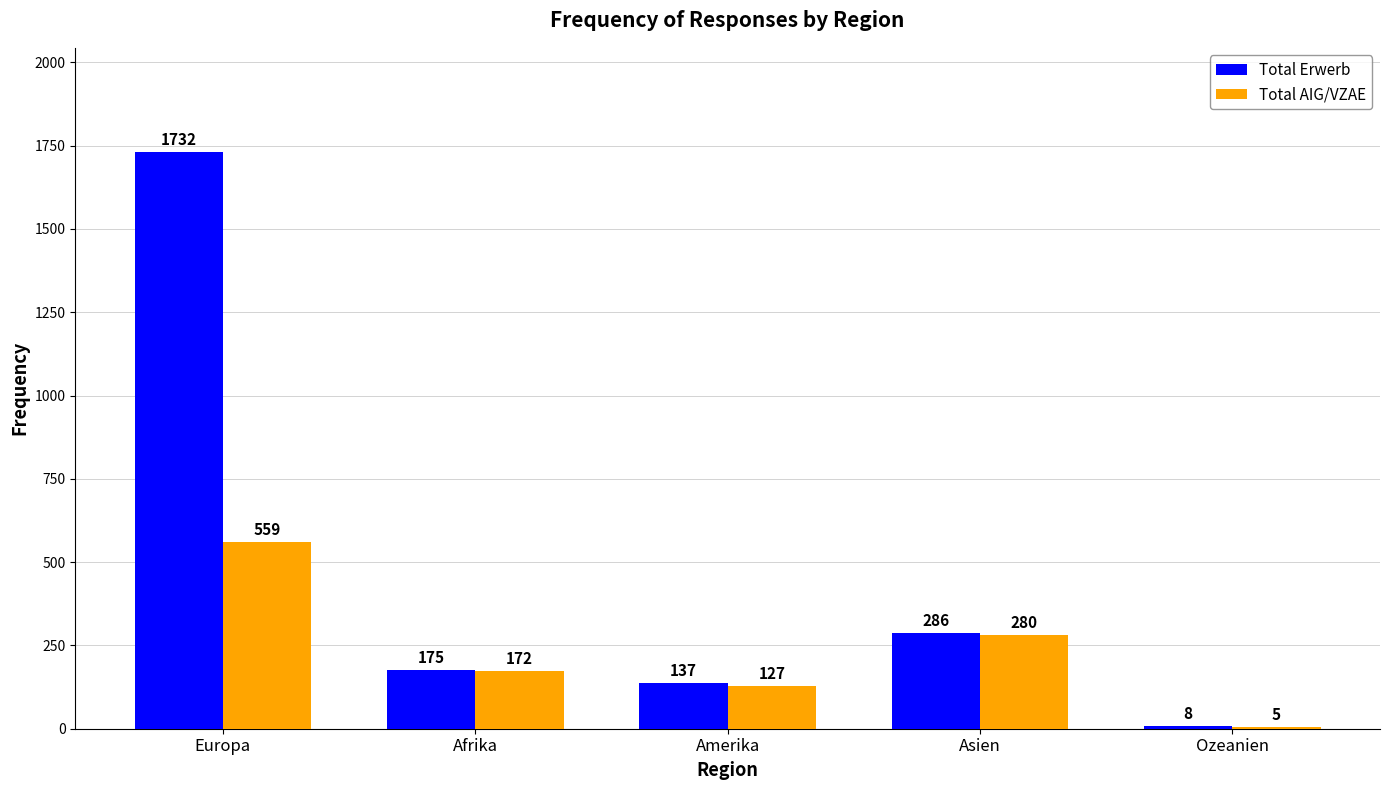

Are the bars grouped side by side (vs. stacked)?

Yes